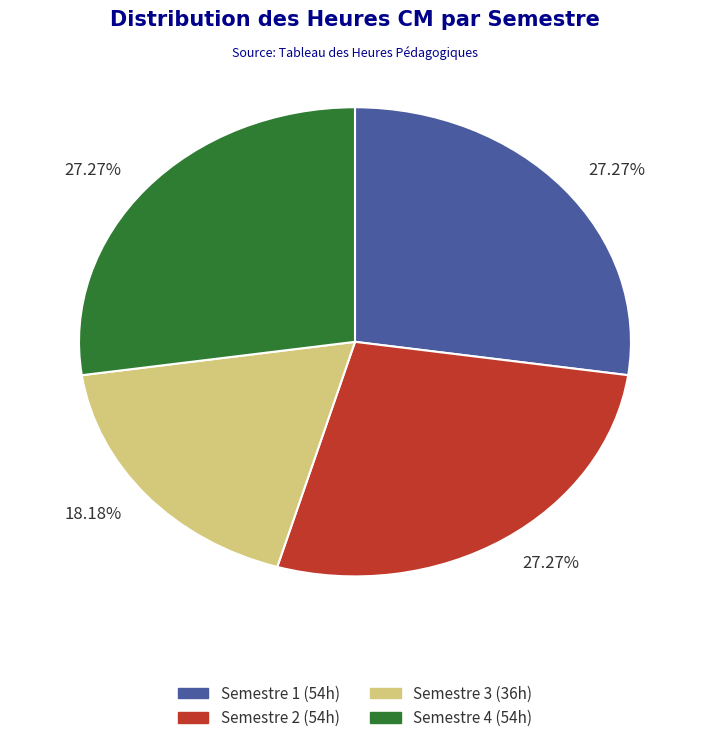

Is there any slice that represents more than half of the pie?

No